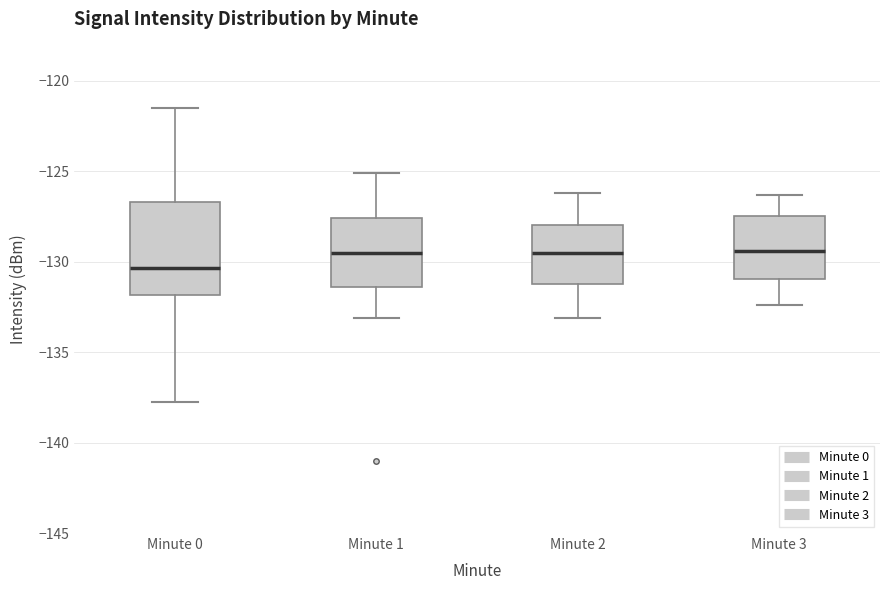

Comparing the boxes themselves (not the whiskers), which one is the tallest?

Minute 0